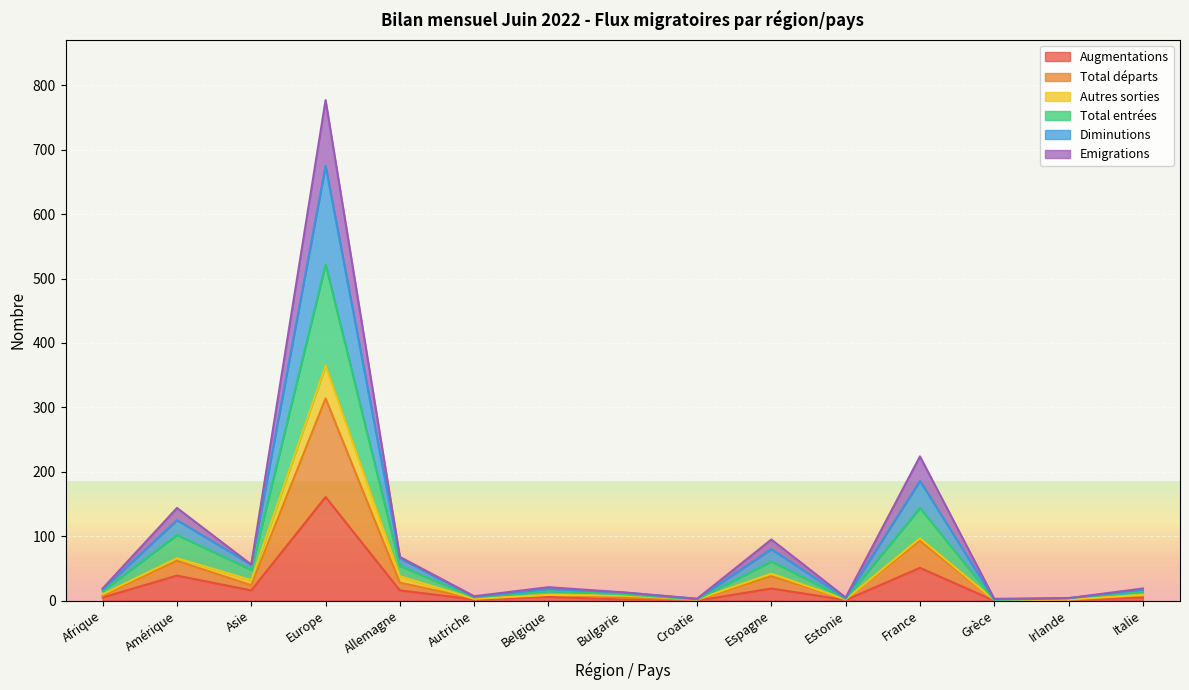

The Total entrées series shows 16 at Belgique. True or false?

False